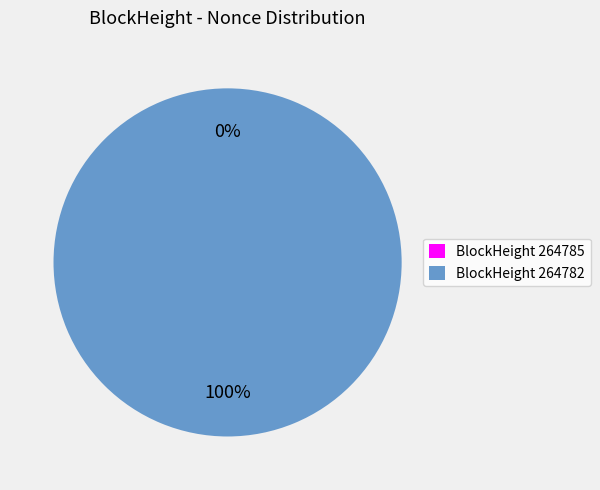

Do 264785 and 264782 together represent more than half of the pie?

Yes